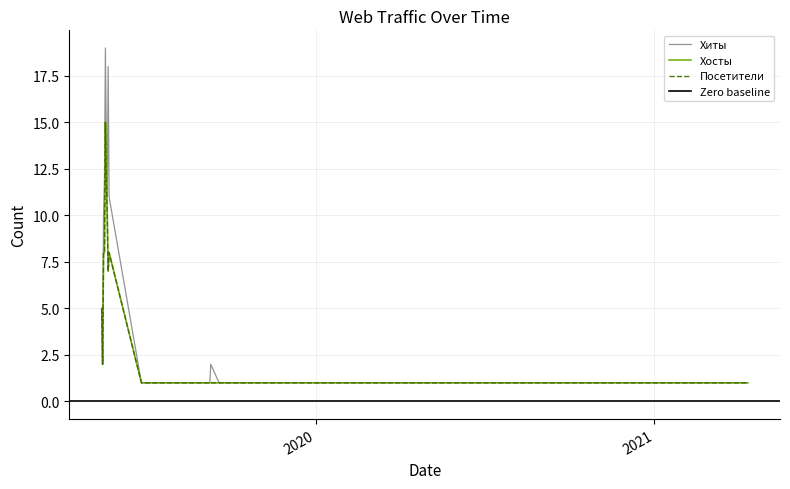

What is the label of the 17th point from the right?

2019-09-18